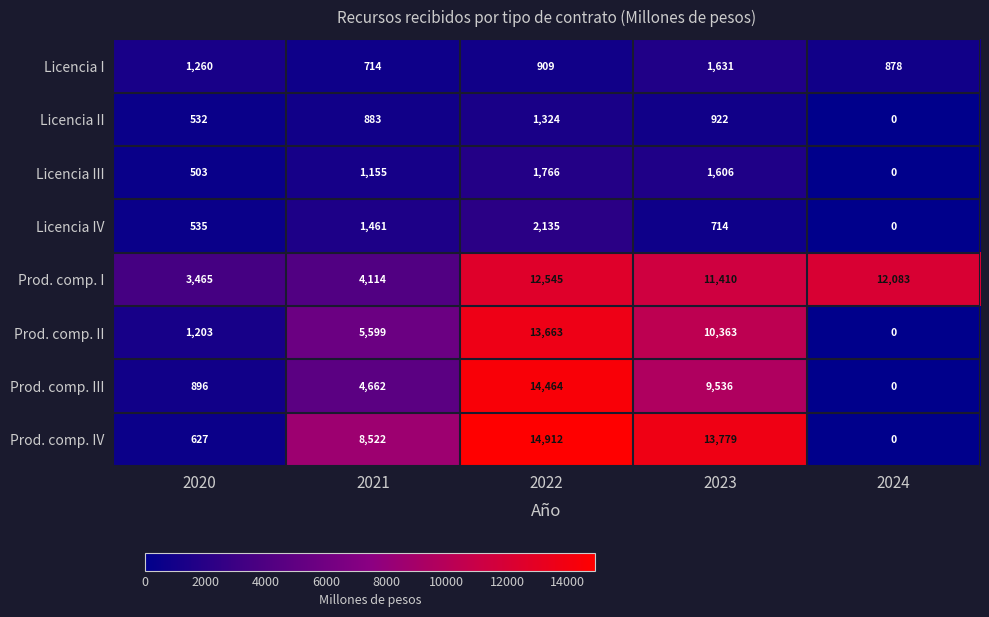

What is the average value of the Prod. comp. III series?

5912